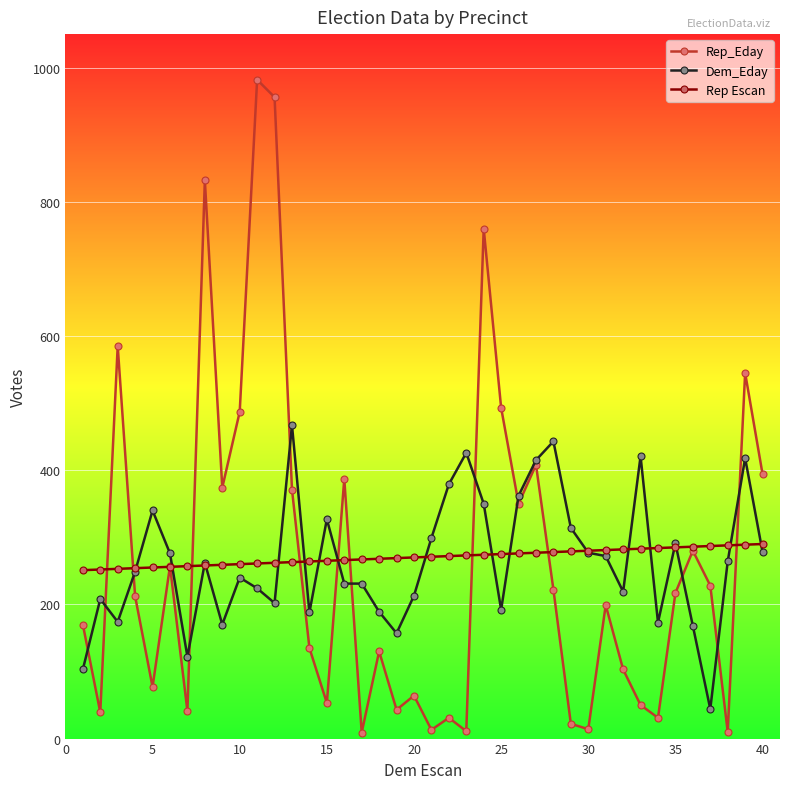

List the series in order of their peak value, lowest first.

Rep Escan, Dem_Eday, Rep_Eday